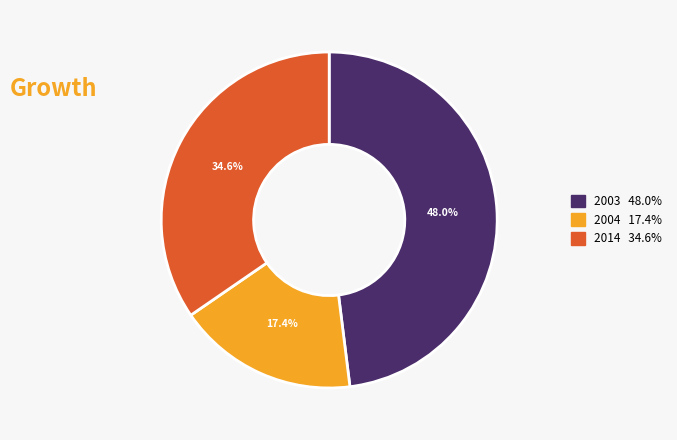

Is there any slice that represents more than half of the pie?

No